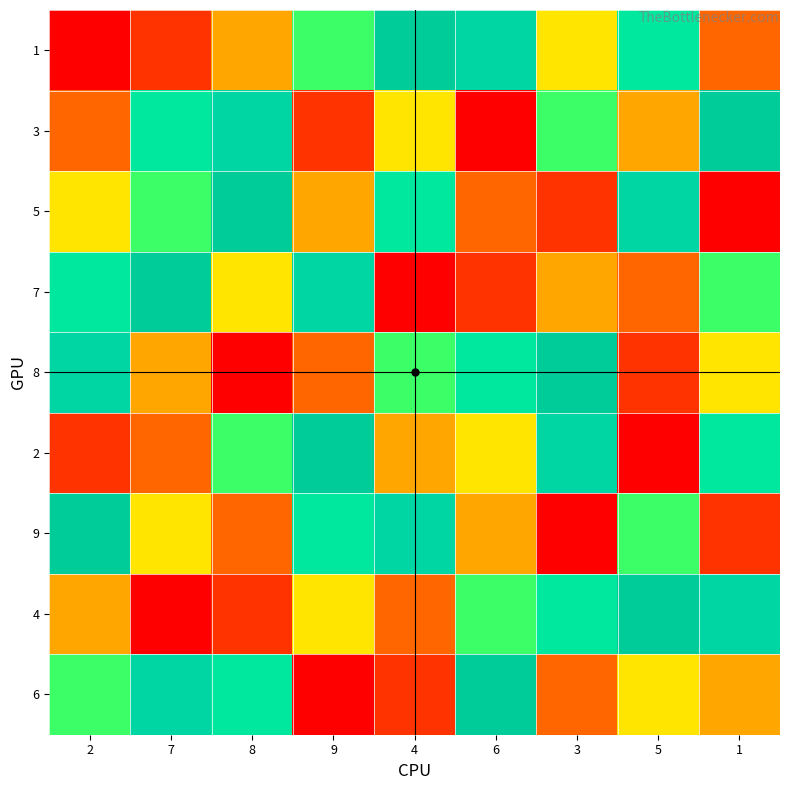

Reading left to right, what are all the values shown in this chart?

1: 2=0.0	7=0.1	8=0.4	9=0.6	4=1.0	6=0.9	3=0.5	5=0.8	1=0.2
3: 2=0.2	7=0.8	8=0.9	9=0.1	4=0.5	6=0.0	3=0.6	5=0.4	1=1.0
5: 2=0.5	7=0.6	8=1.0	9=0.4	4=0.8	6=0.2	3=0.1	5=0.9	1=0.0
7: 2=0.8	7=1.0	8=0.5	9=0.9	4=0.0	6=0.1	3=0.4	5=0.2	1=0.6
8: 2=0.9	7=0.4	8=0.0	9=0.2	4=0.6	6=0.8	3=1.0	5=0.1	1=0.5
2: 2=0.1	7=0.2	8=0.6	9=1.0	4=0.4	6=0.5	3=0.9	5=0.0	1=0.8
9: 2=1.0	7=0.5	8=0.2	9=0.8	4=0.9	6=0.4	3=0.0	5=0.6	1=0.1
4: 2=0.4	7=0.0	8=0.1	9=0.5	4=0.2	6=0.6	3=0.8	5=1.0	1=0.9
6: 2=0.6	7=0.9	8=0.8	9=0.0	4=0.1	6=1.0	3=0.2	5=0.5	1=0.4